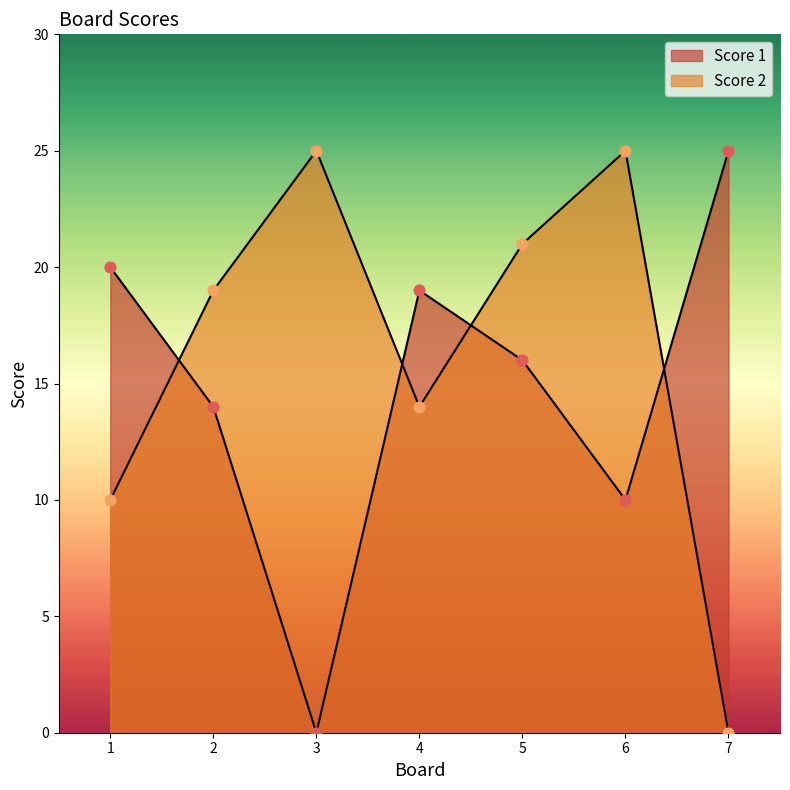

Is the value of Score 1 at 4 greater than the value of Score 2 at 5?

No